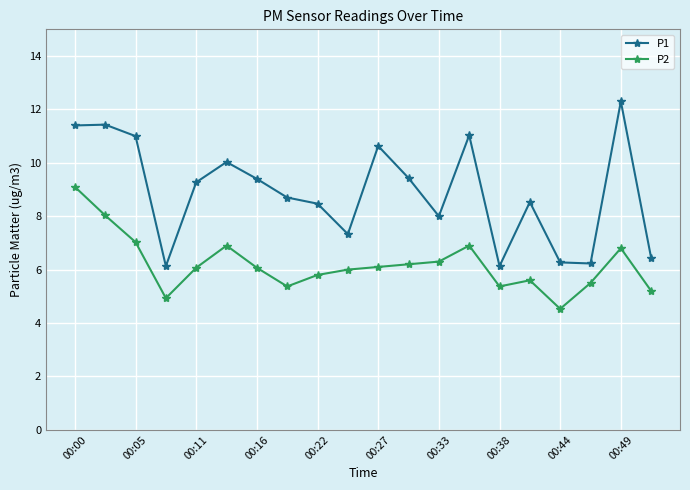

What is the value of the P1 point at the 8th from the left?

8.7